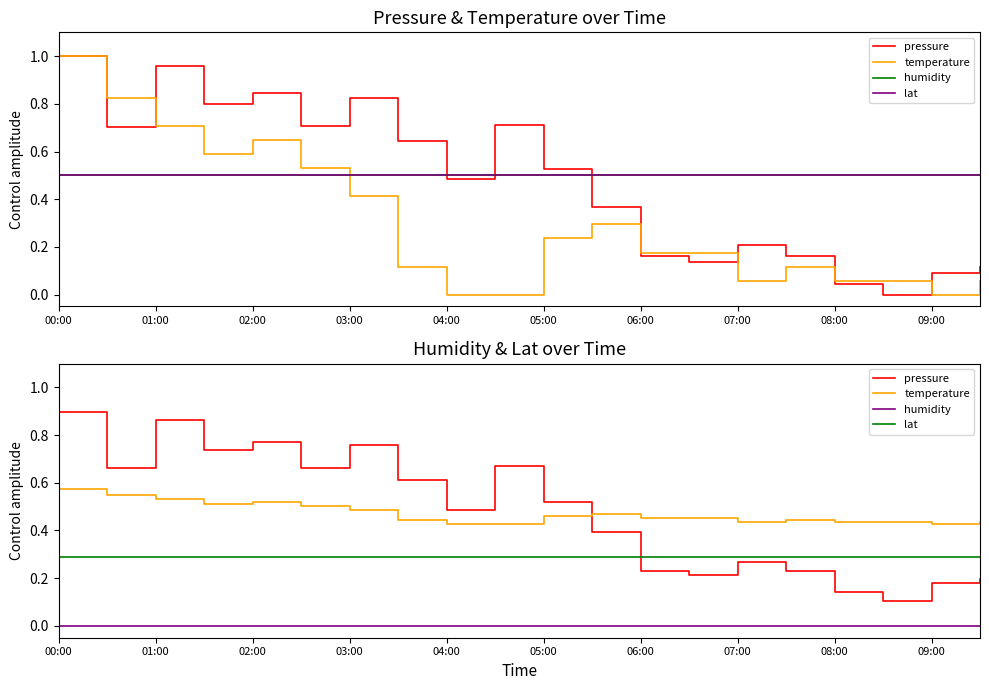

Which series has the largest total across all categories?

pressure